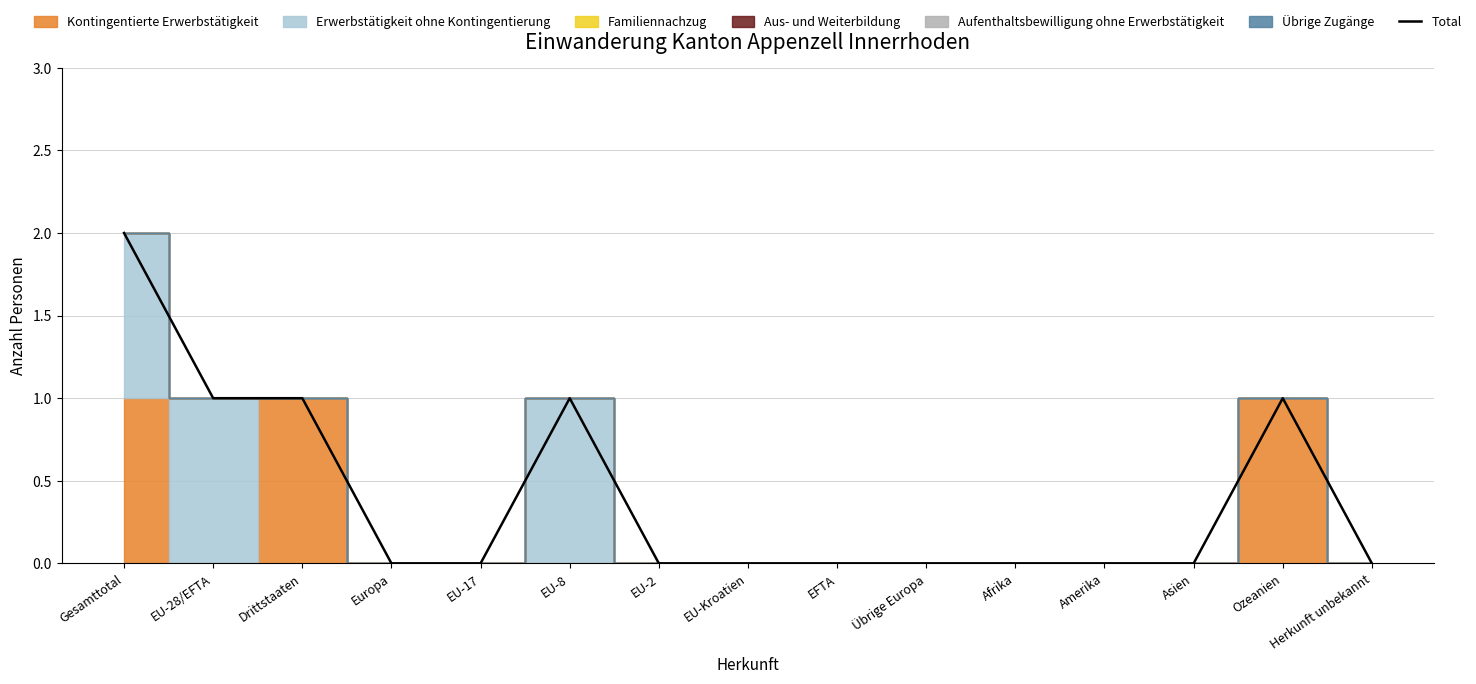

What is the sum of the values at Ozeanien and Übrige Europa?

1